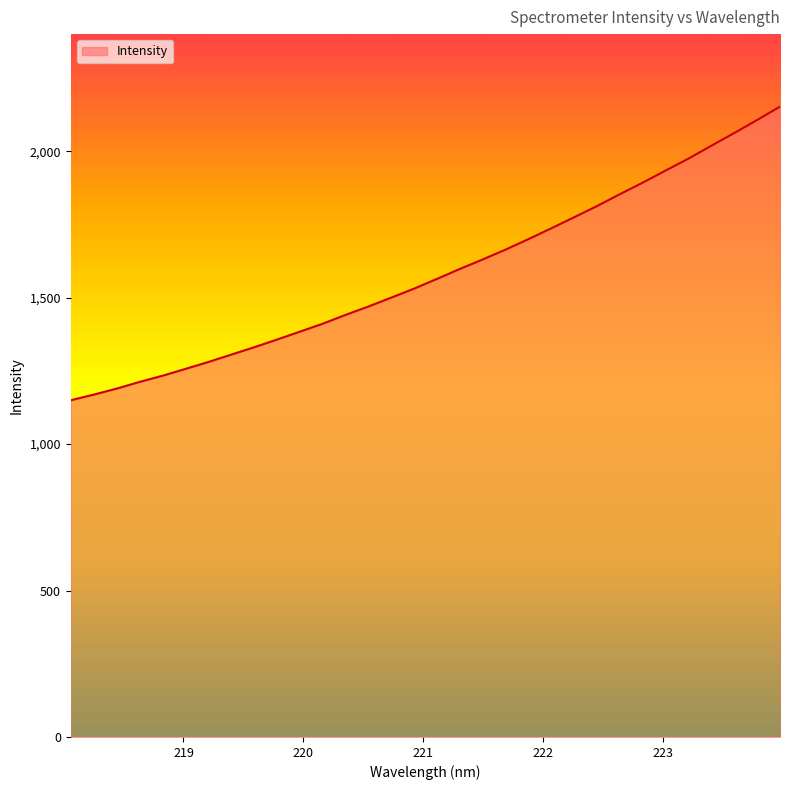

What is the greatest value displayed?

2152.4